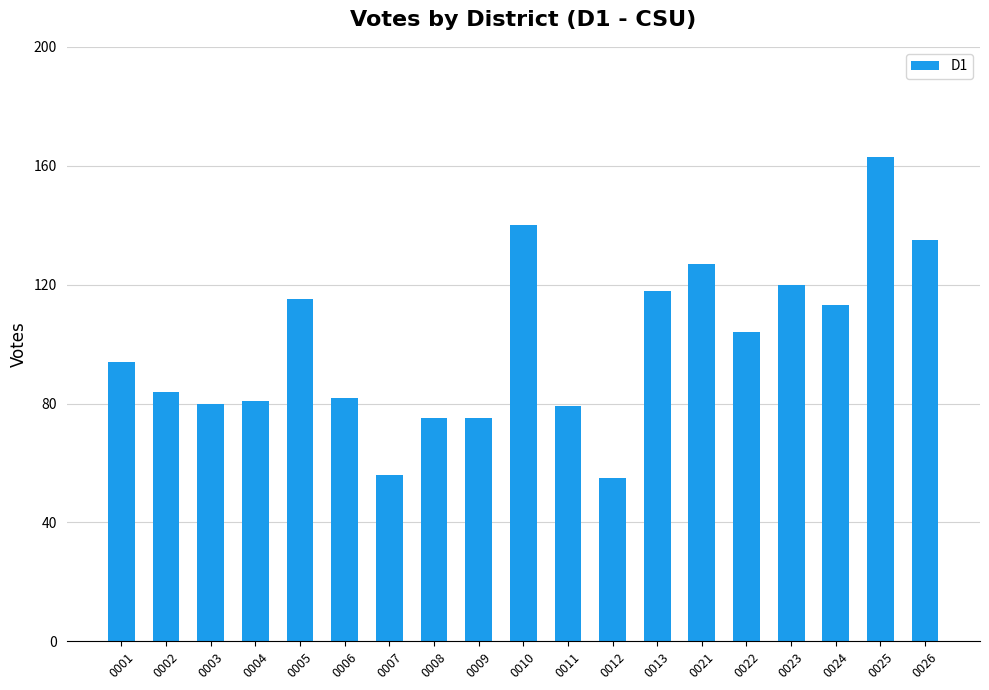

Which has a higher value, 0024 or 0013?

0013